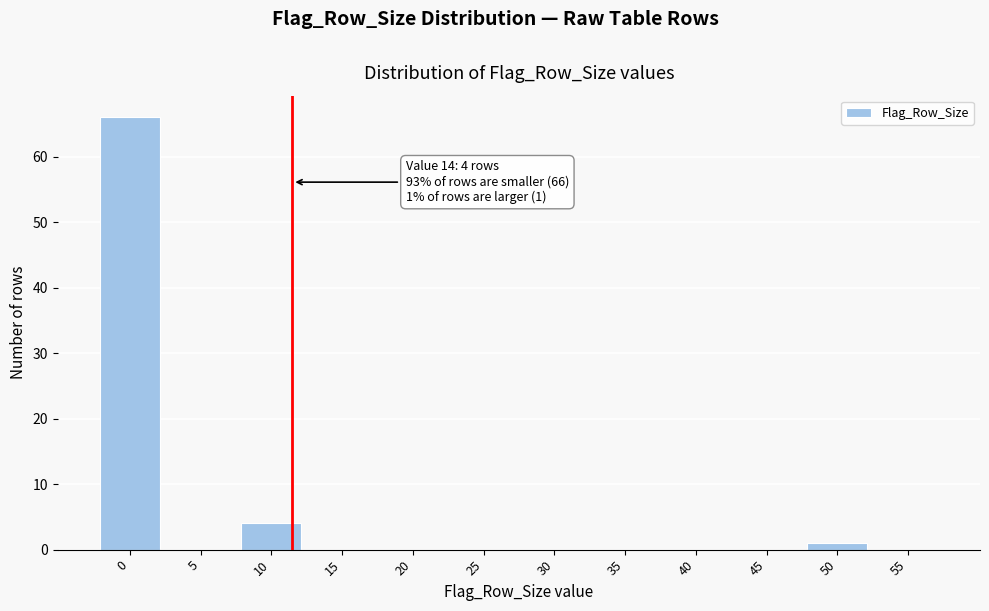

Reading right to left, extract all data points from this chart.

55=0	50=1	45=0	40=0	35=0	30=0	25=0	20=0	15=0	10=4	5=0	0=66